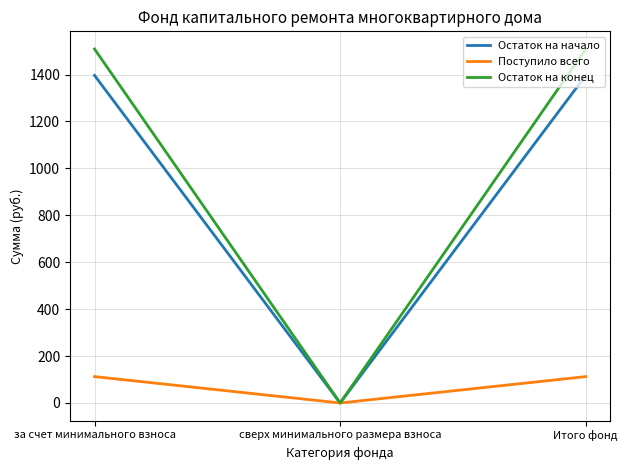

Does the chart have visible grid lines?

Yes